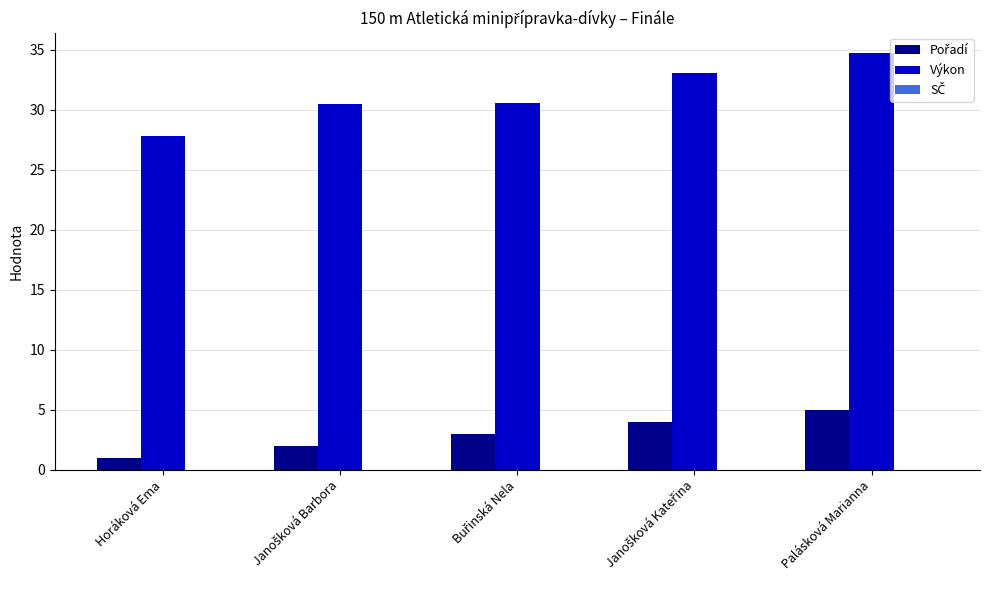

Which series has the largest range (max minus min)?

Výkon